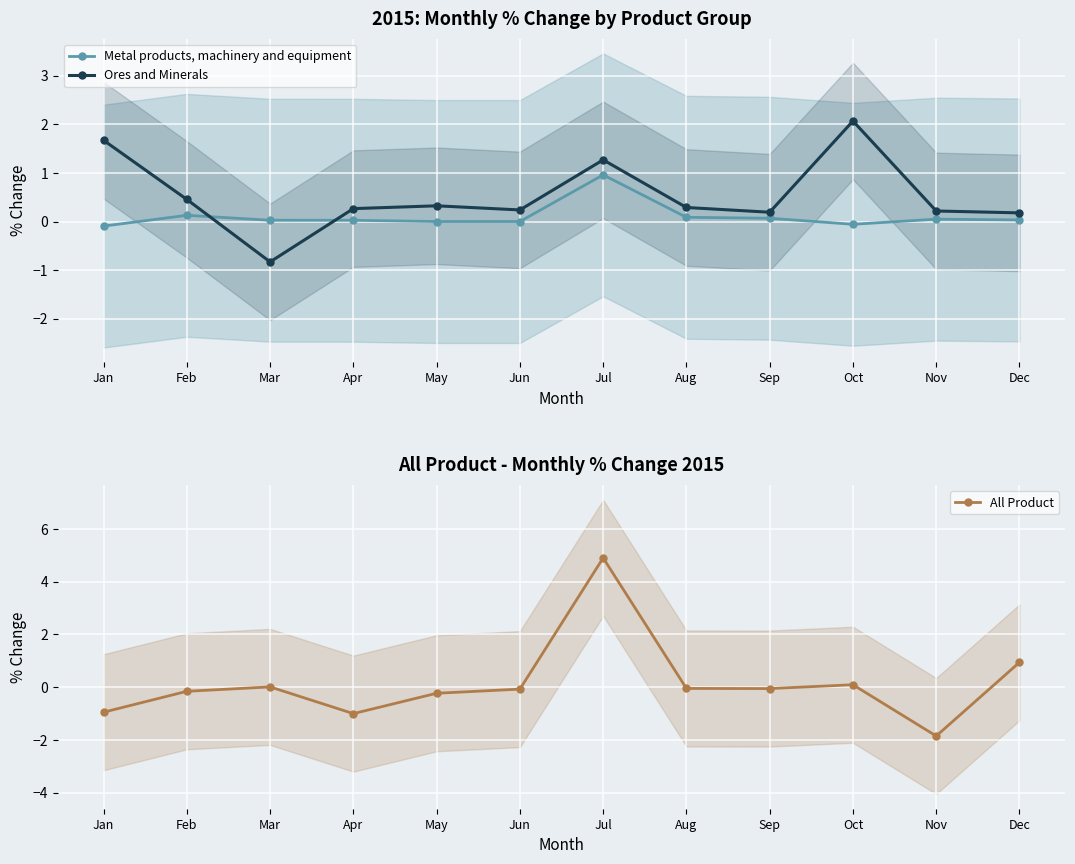

How many lines are shown in the chart?

3